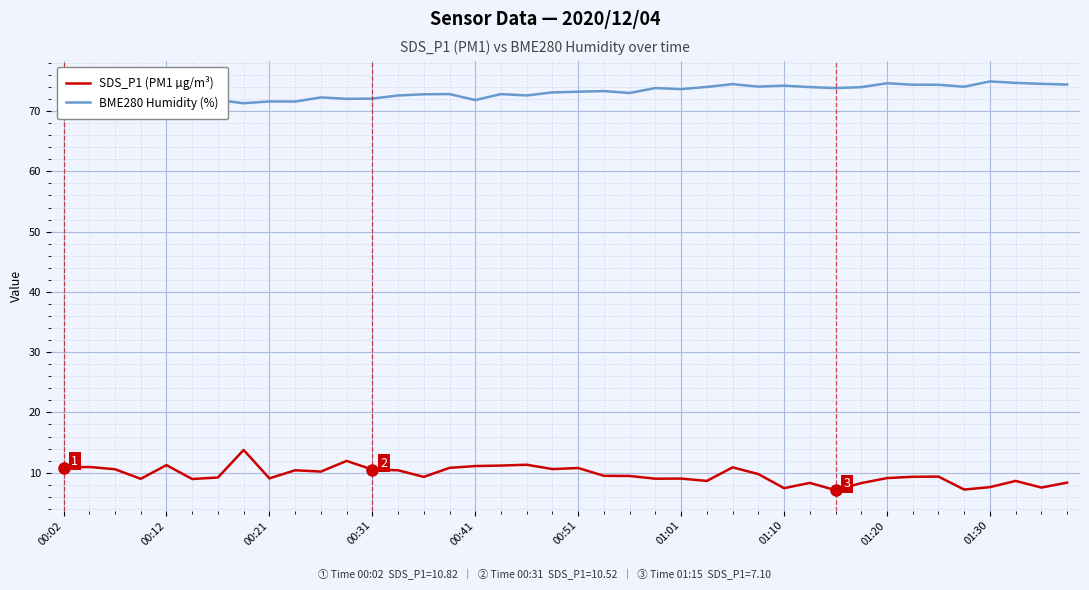

What is the minimum value for BME280 Humidity (%)?

70.8